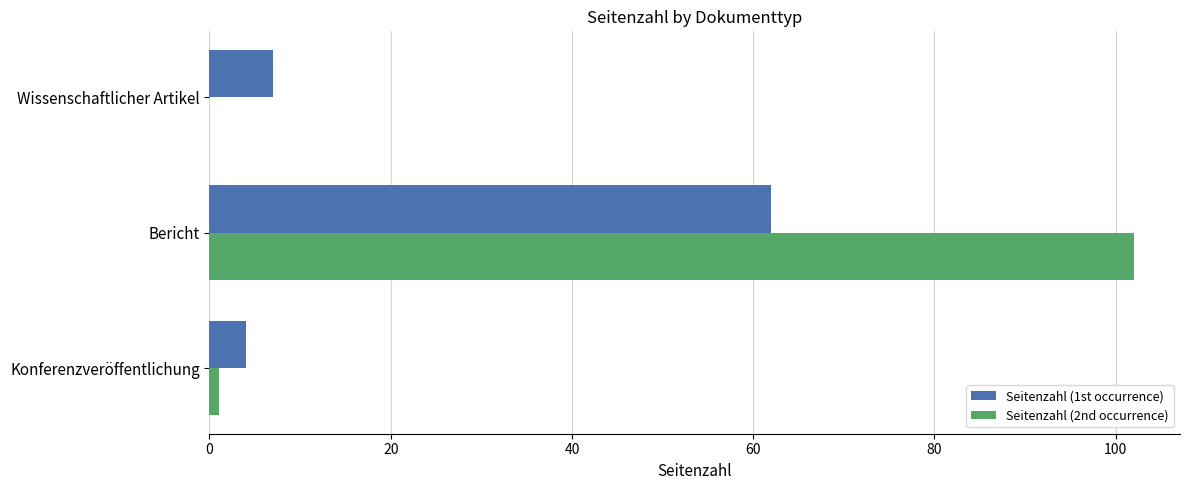

Which series has the largest total across all categories?

Seitenzahl (2nd occurrence)